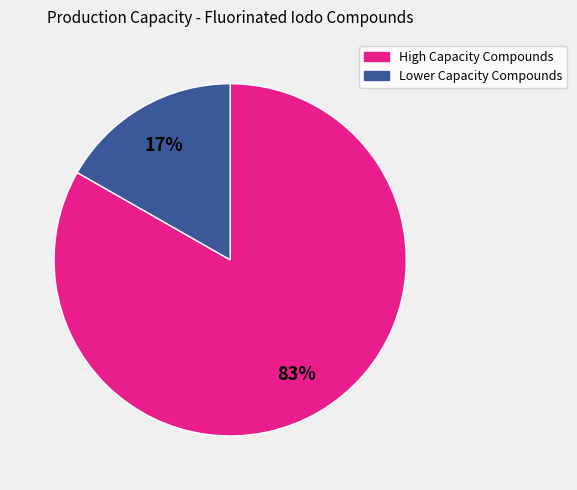

To the nearest percent, what is the average slice percentage?

50%